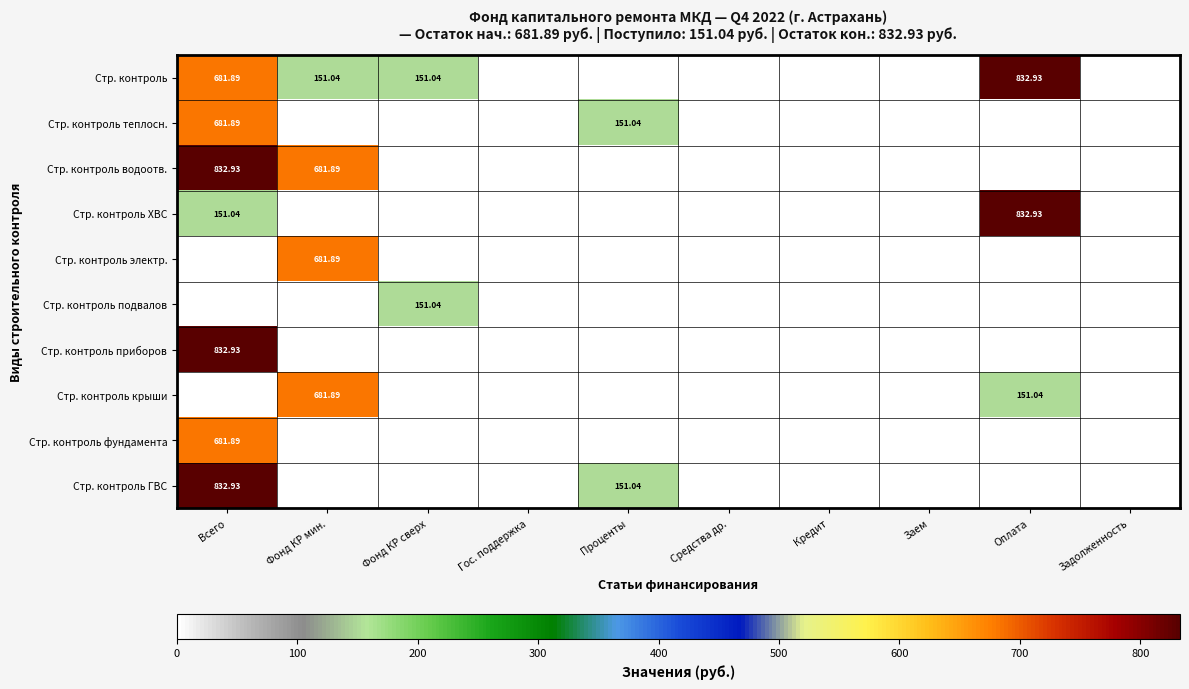

Count the number of categories in the chart.

10